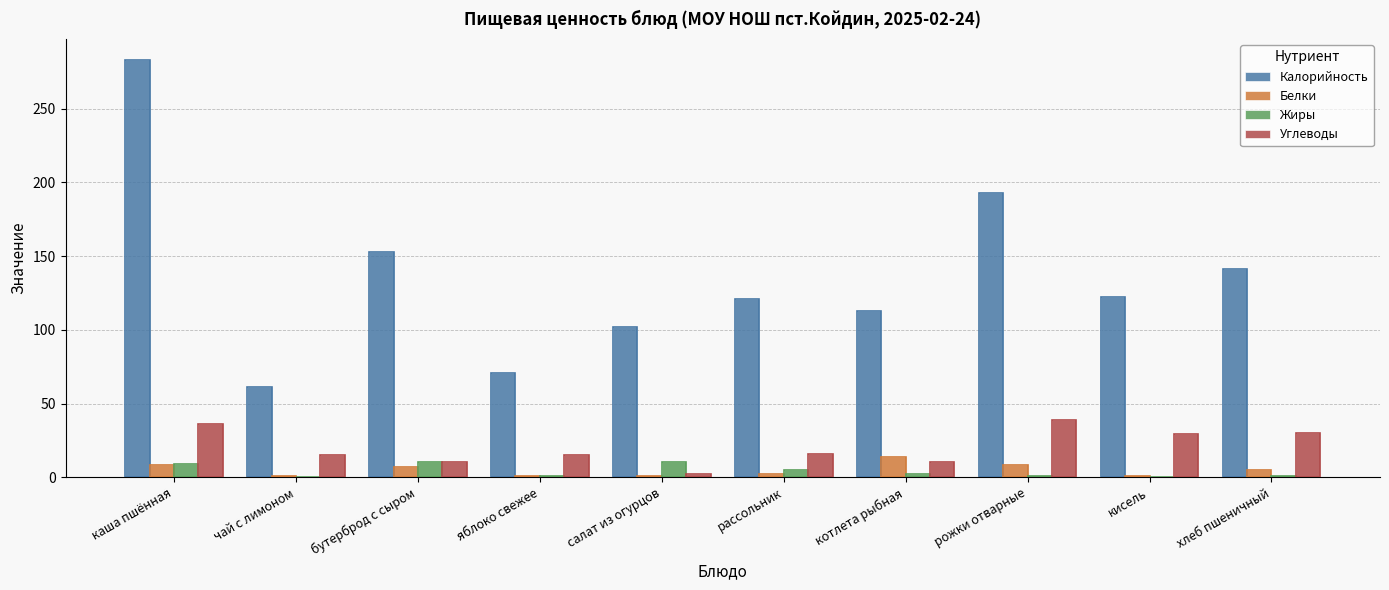

What is the greatest value displayed?

283